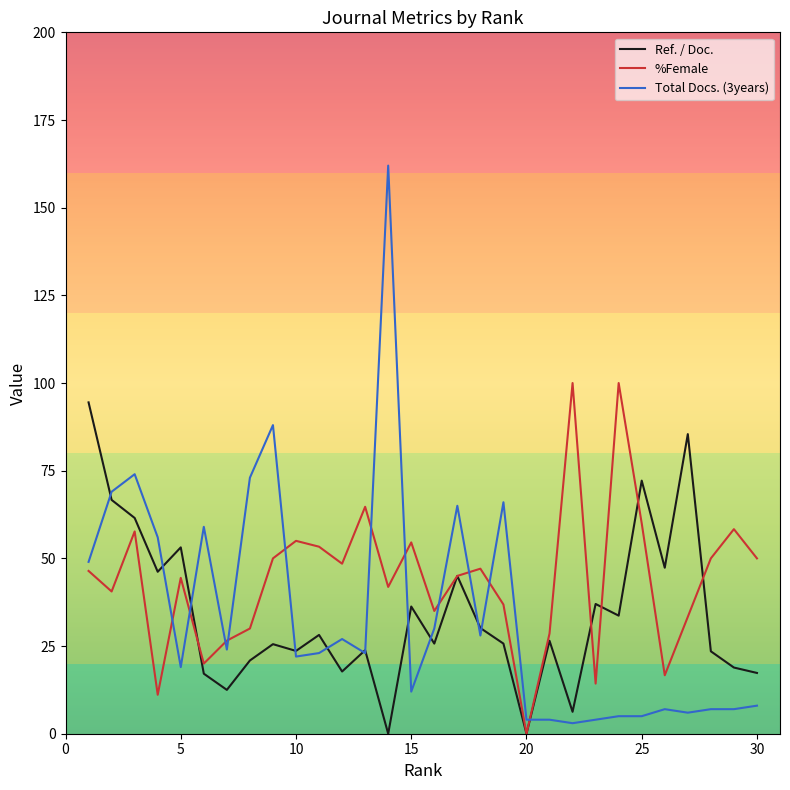

Which series has the widest spread of values?

Total Docs. (3years)